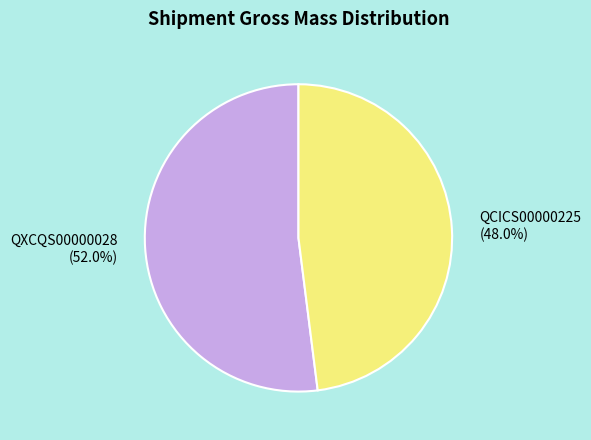

Rank the categories by value from lowest to highest.

QCICS00000225, QXCQS00000028